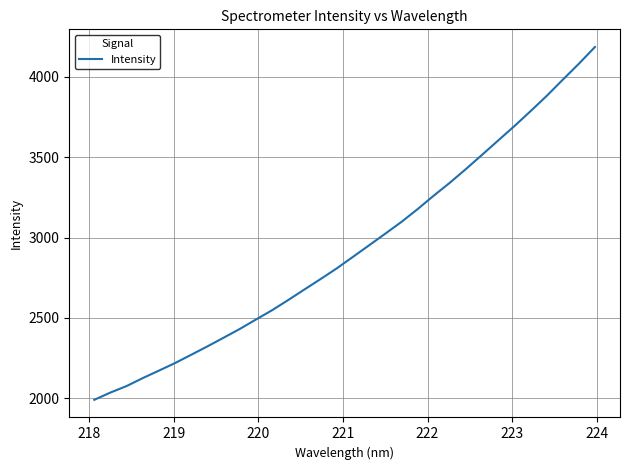

True or false: there are more than 0 points higher than both neighbors.

False